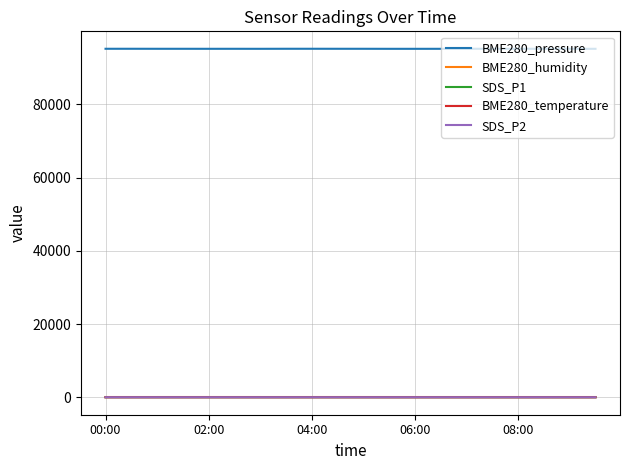

True or false: BME280_temperature and BME280_pressure intersect in this chart.

False